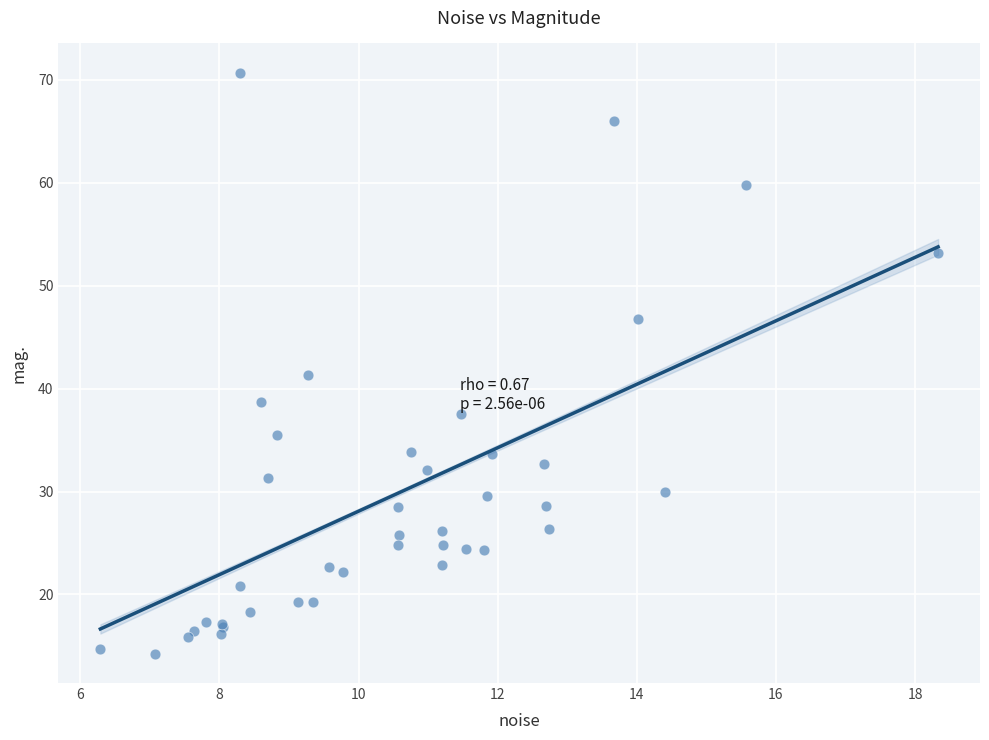

What Y value in the scatter plot is closest to 42?

41.3